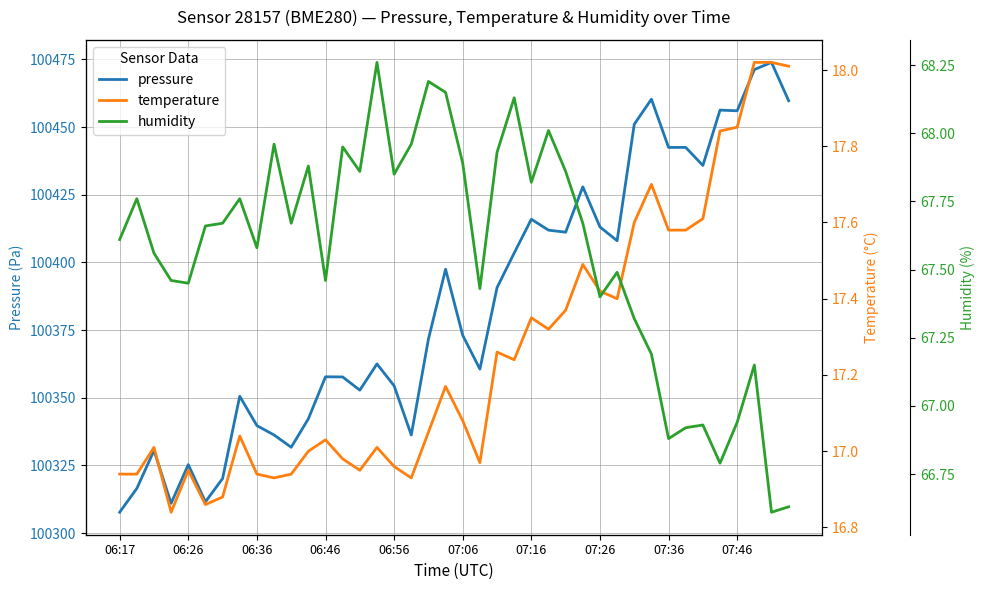

What is the sum of the pressure values at 31 and 11?

200802.5